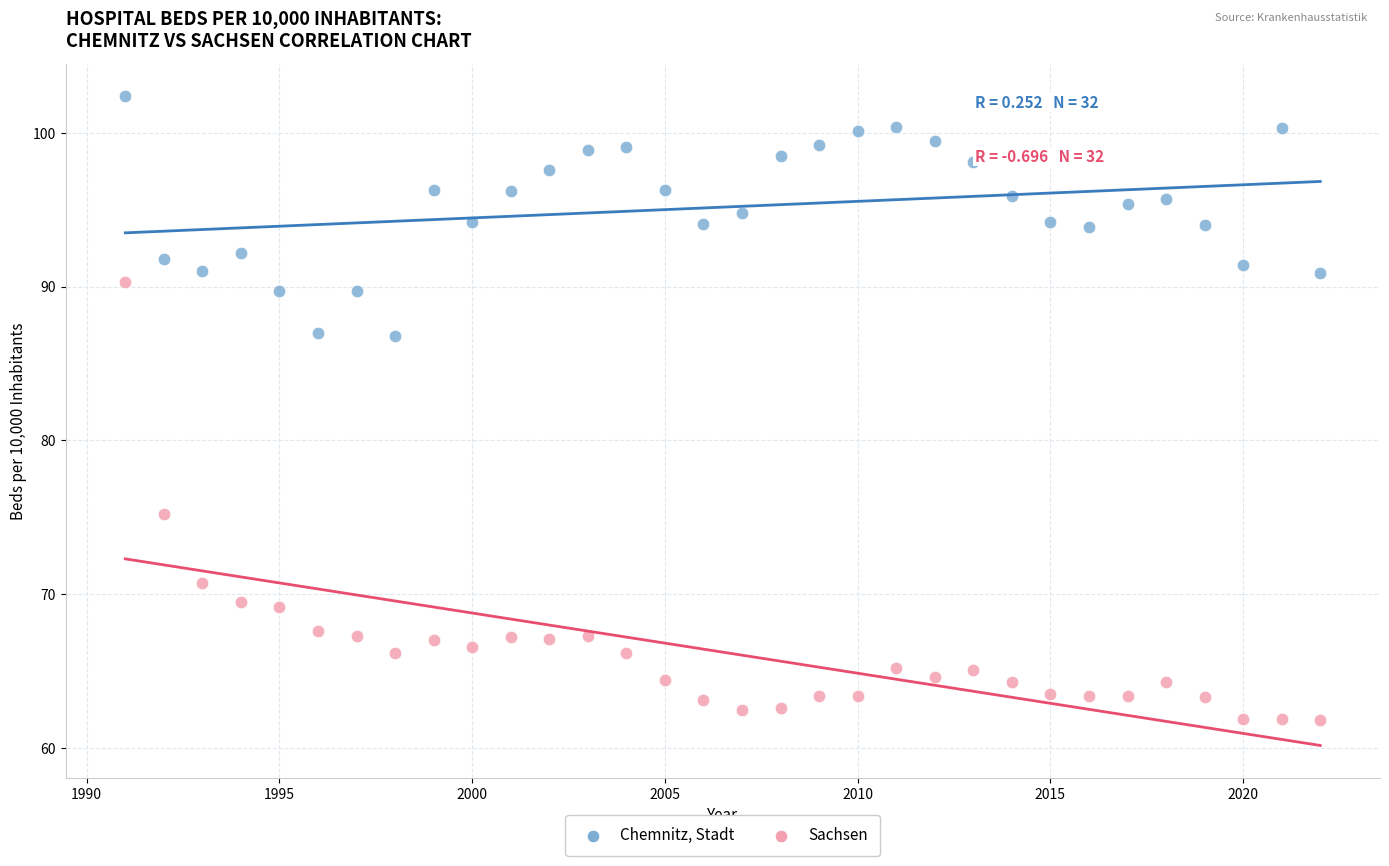

Which series contains the lowest Y value?

Sachsen